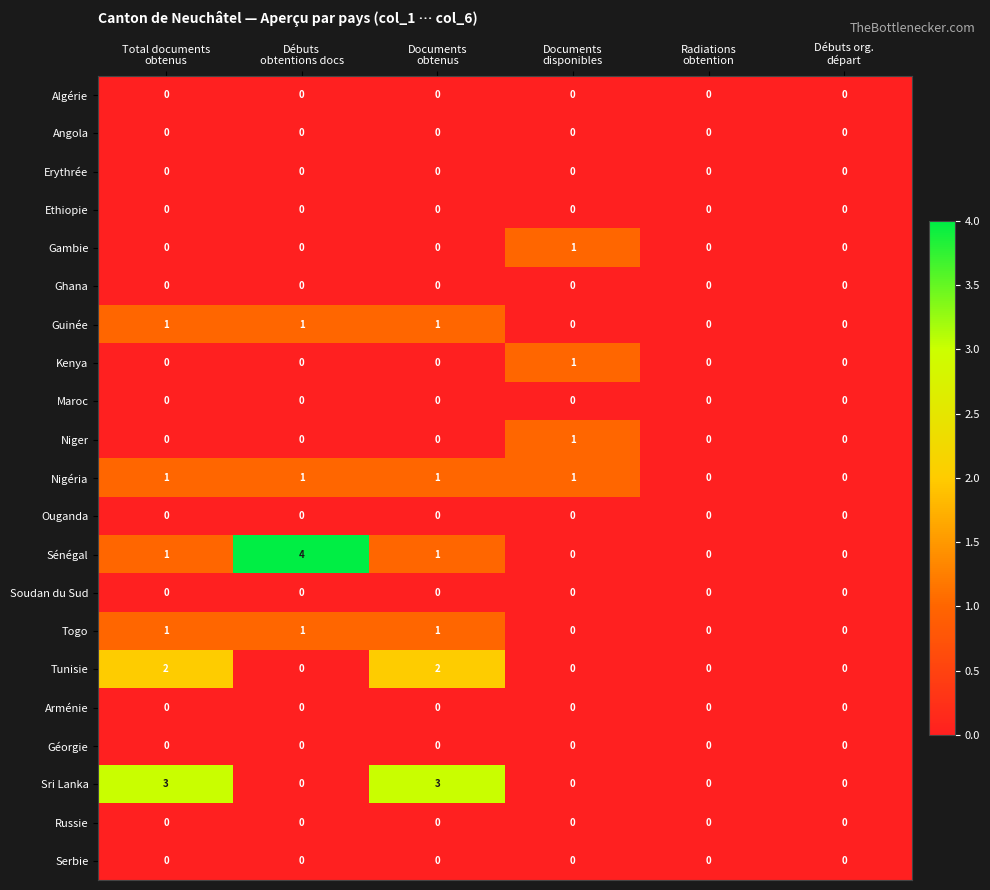

Which series has the largest range (max minus min)?

Sénégal